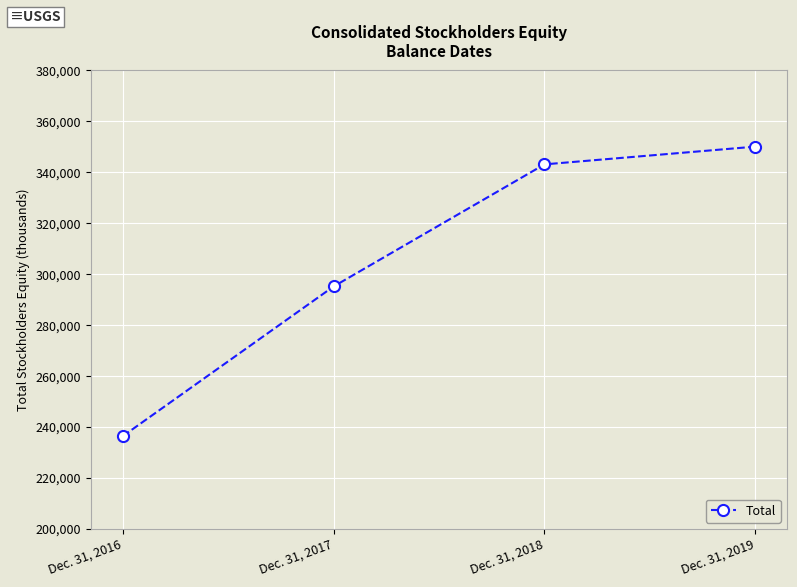

Where is the data nearest to the value 293262?

Dec. 31, 2017